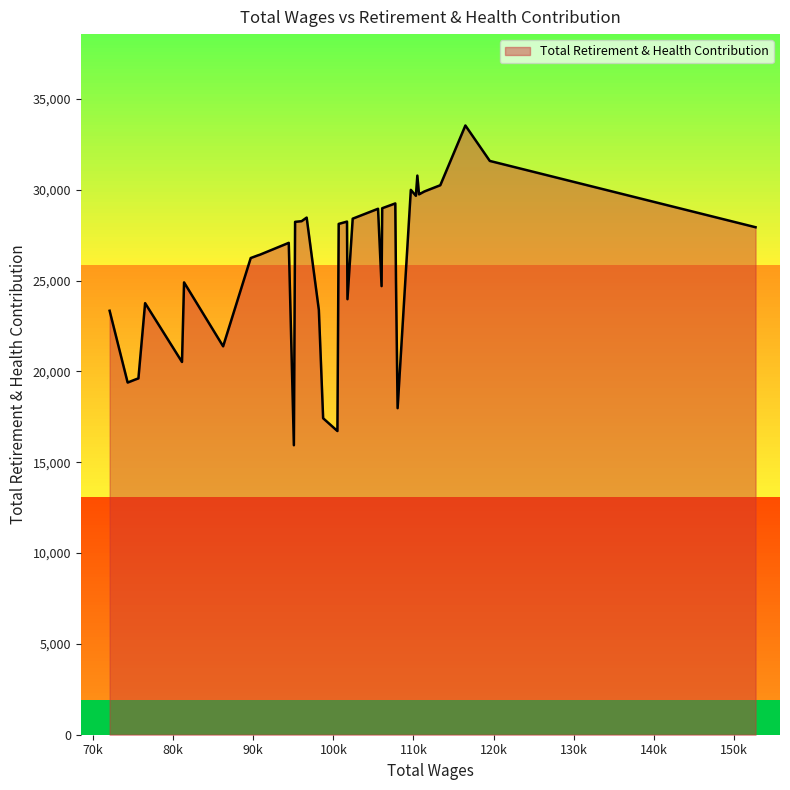

Is it true that the value at 5 is 44812?

False